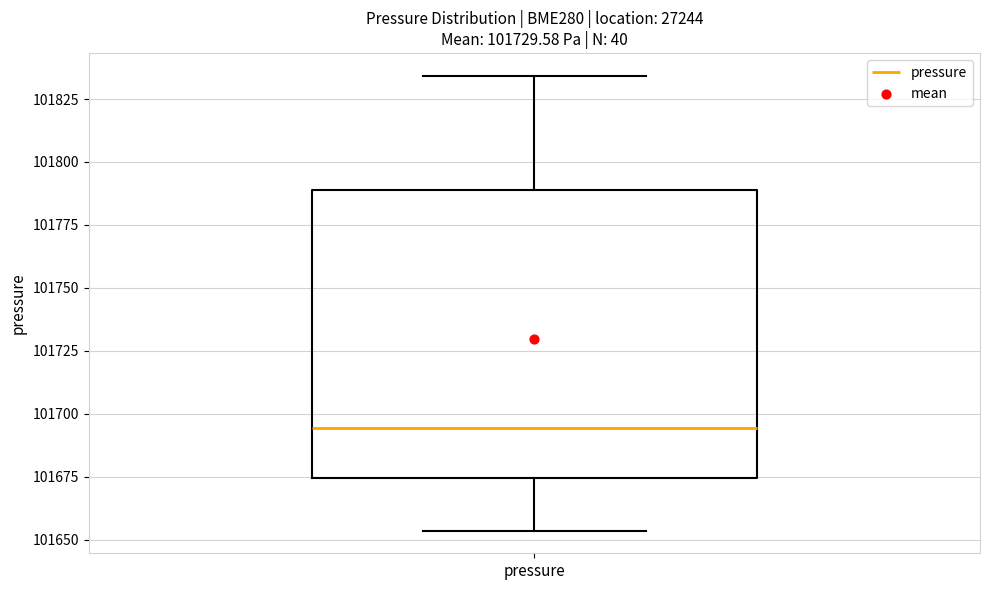

Transcribe this box plot: give where the median line is, the range the box spans, and where the two whiskers end, as read against the y-axis. The values are not printed on the chart, so give them approximately, as read against the axis.

median 101695, box 101675 to 101790, whiskers 101655 to 101835